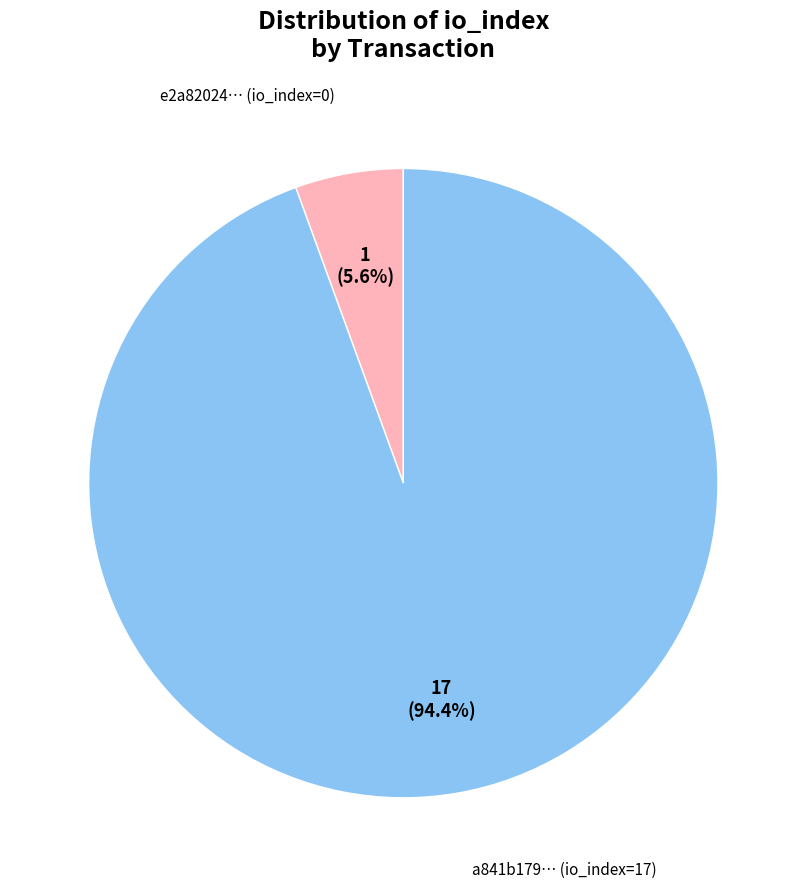

Is there any slice that represents more than half of the pie?

Yes